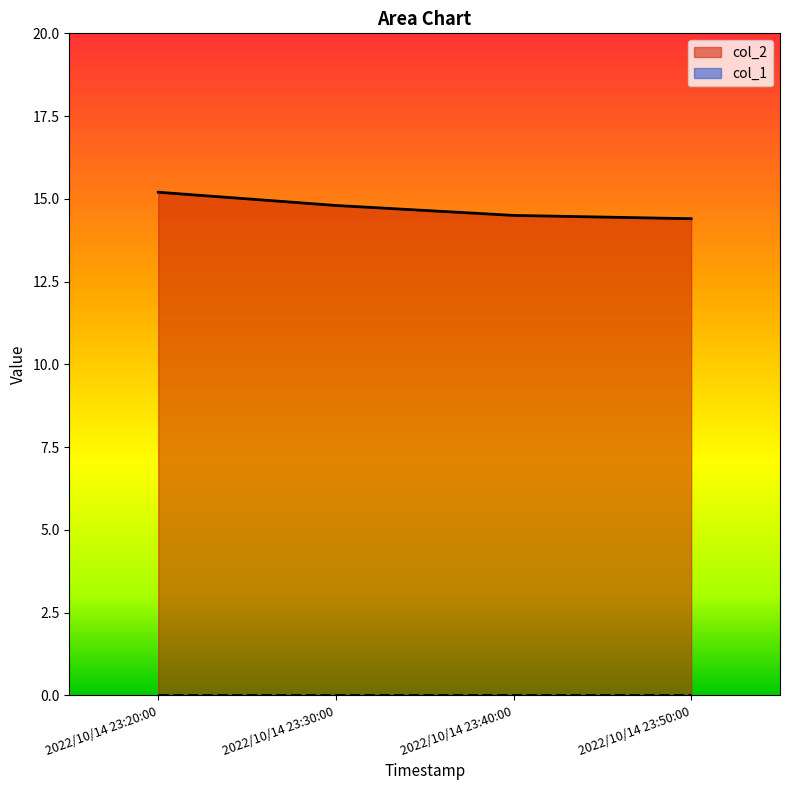

What position from the left is 2022/10/14 23:50:00?

4